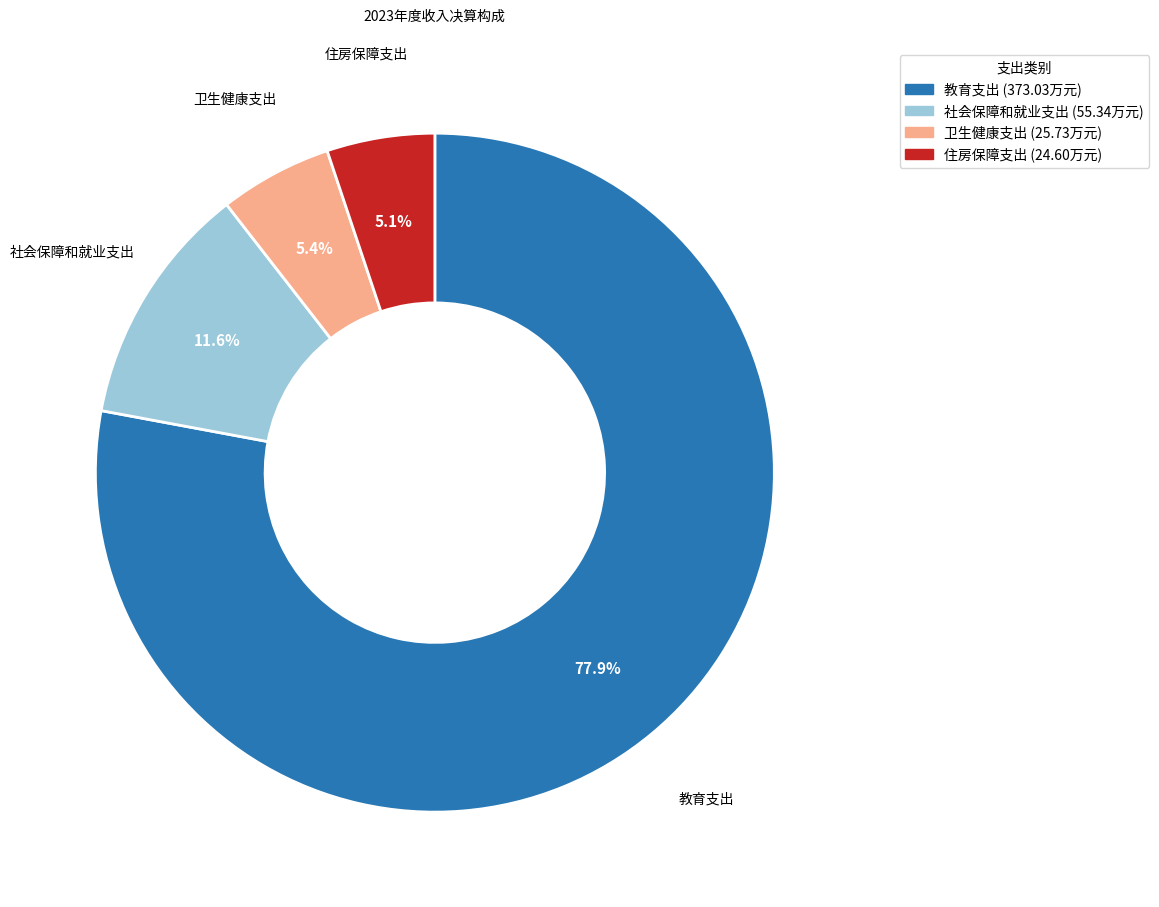

Is it true that 教育支出 is 78% of the pie?

True